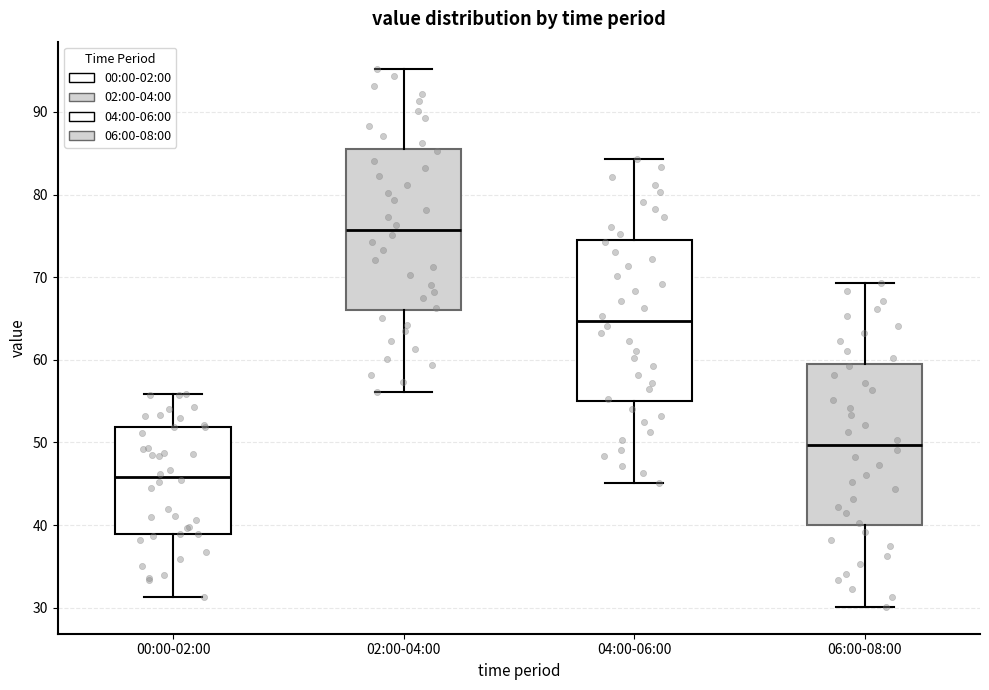

Reading left to right, read every box against the y-axis: the position of its median line, the range the box covers, and the ends of its whiskers. The values are not printed on the chart, so give them approximately, as read against the axis.

00:00-02:00: median 46, box 39 to 52, whiskers 31 to 56
02:00-04:00: median 76, box 66 to 86, whiskers 56 to 95
04:00-06:00: median 65, box 55 to 75, whiskers 45 to 84
06:00-08:00: median 50, box 40 to 60, whiskers 30 to 69